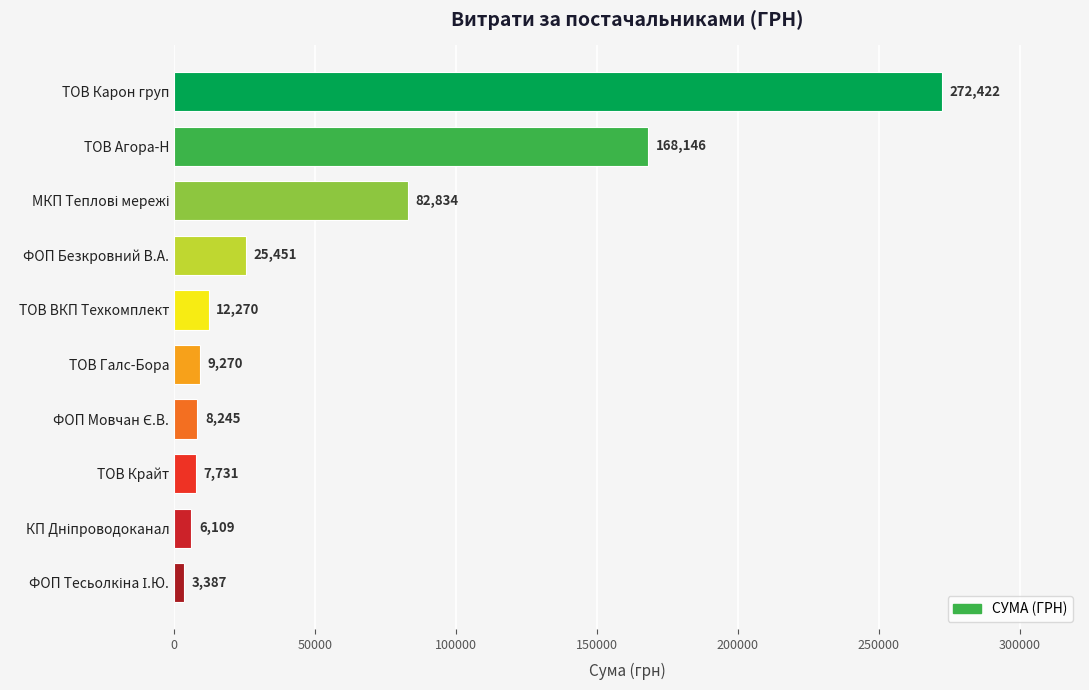

The value at ТОВ Карон груп is 272422.2. True or false?

True